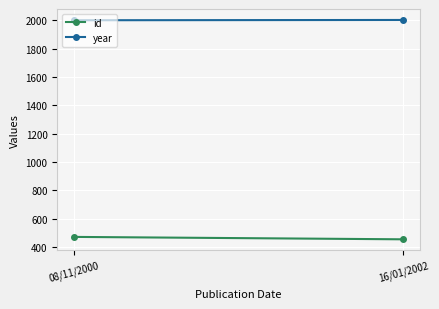

What is the greatest value displayed?

2002